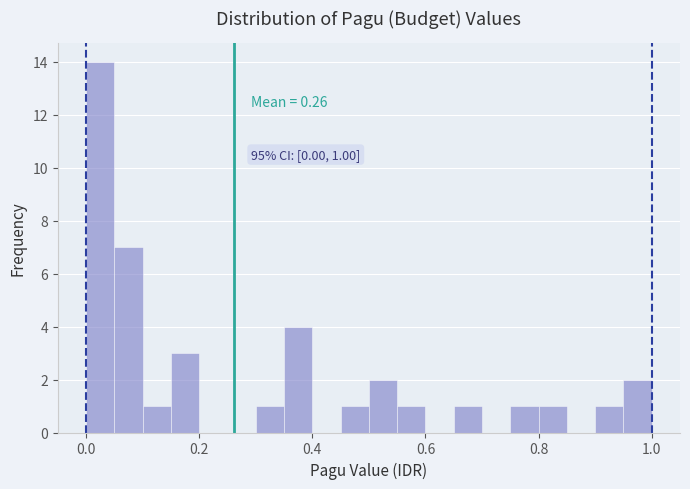

Read against the x-axis, roughly where is the centre of the tallest bar?

0.02